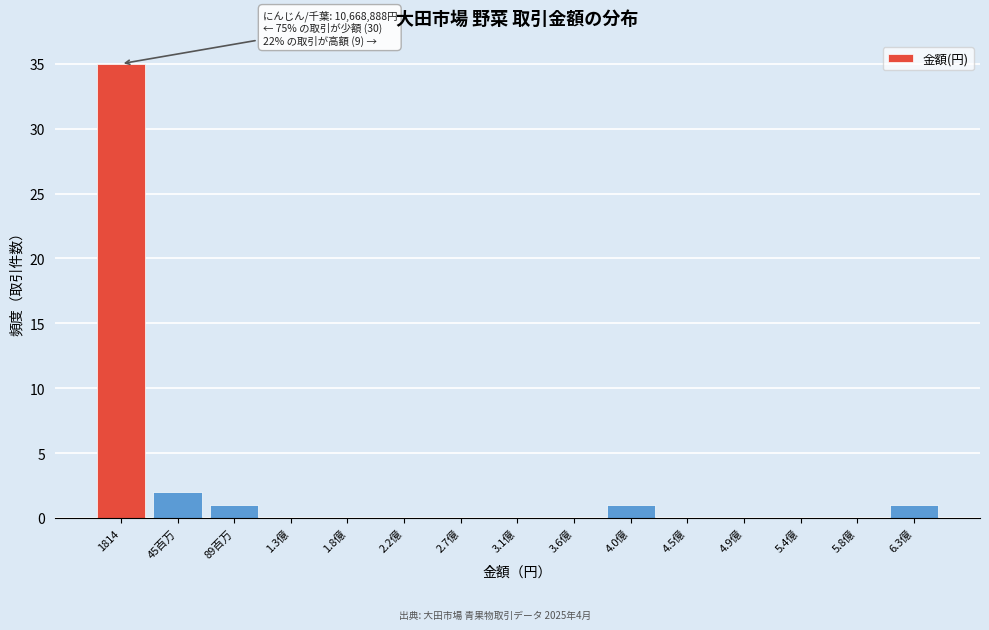

Reading left to right, extract all data points from this chart.

1814=35	45百万=2	89百万=1	1.3億=0	1.8億=0	2.2億=0	2.7億=0	3.1億=0	3.6億=0	4.0億=1	4.5億=0	4.9億=0	5.4億=0	5.8億=0	6.3億=1